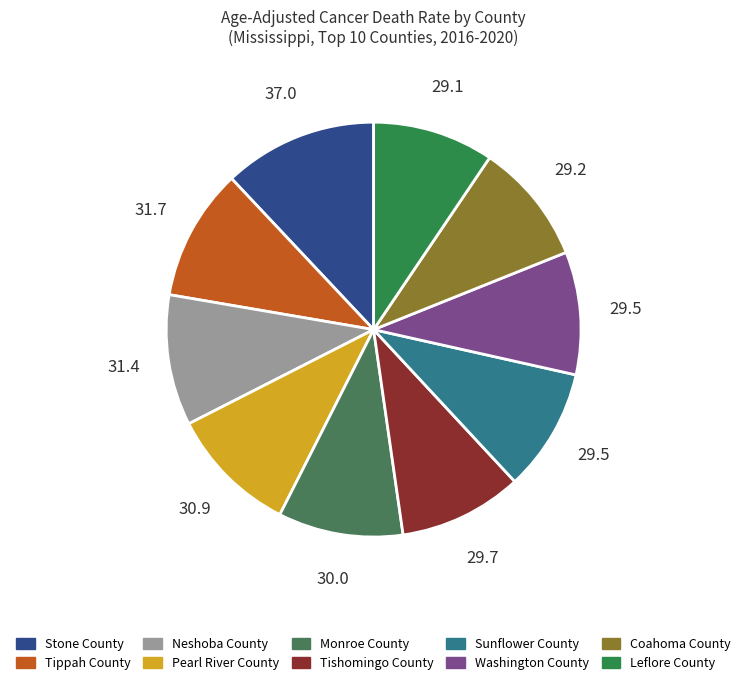

How many segments does this pie chart have?

10